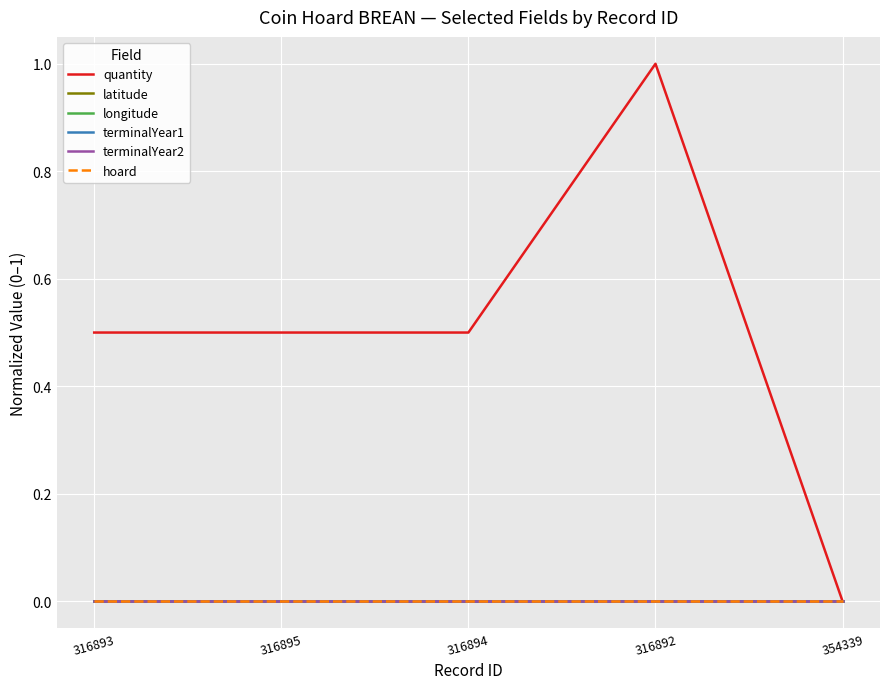

Is this an area chart (filled region under the line)?

No